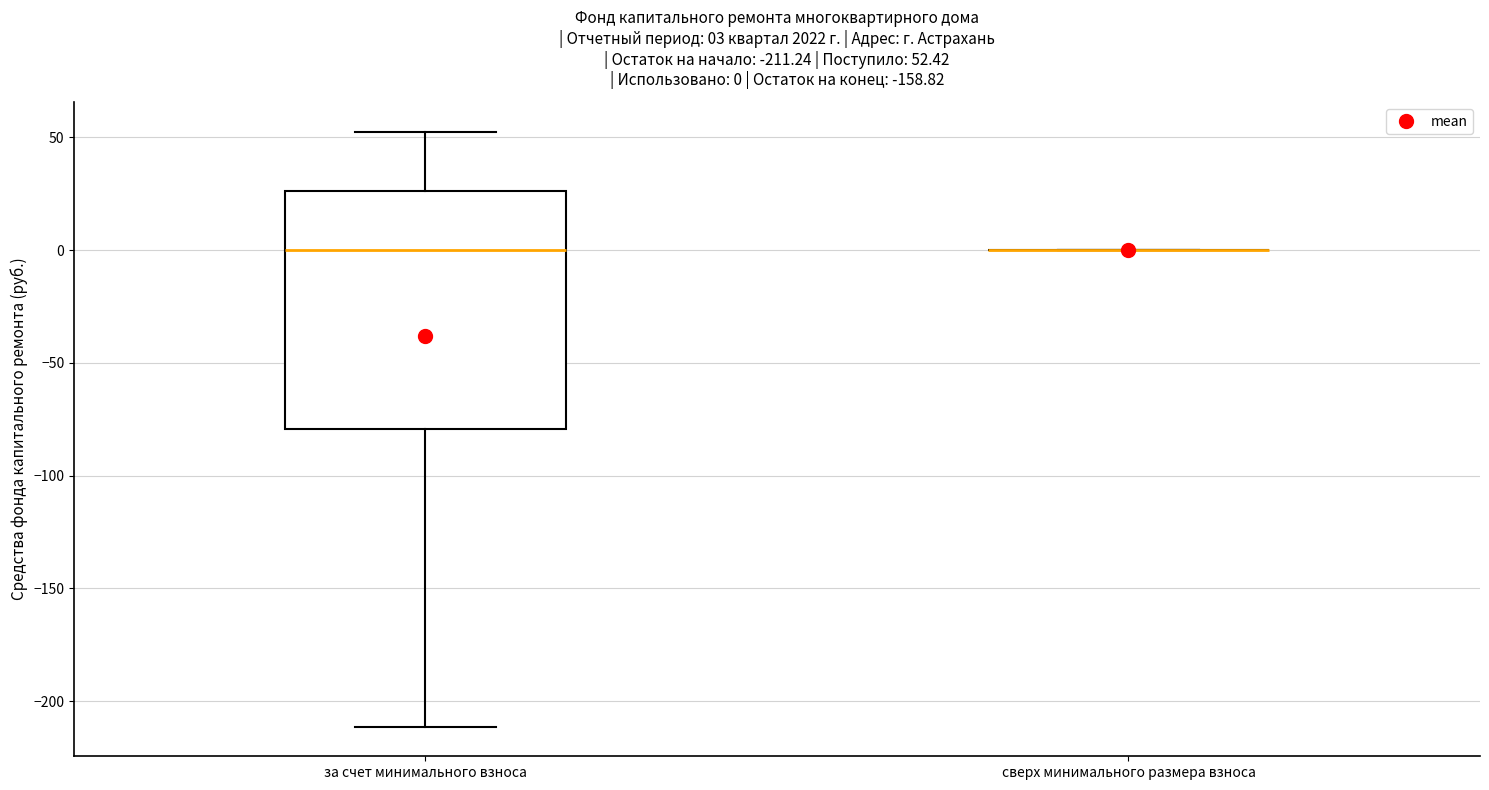

Which box is the tallest, from its lower edge to its upper edge?

за счет минимального взноса